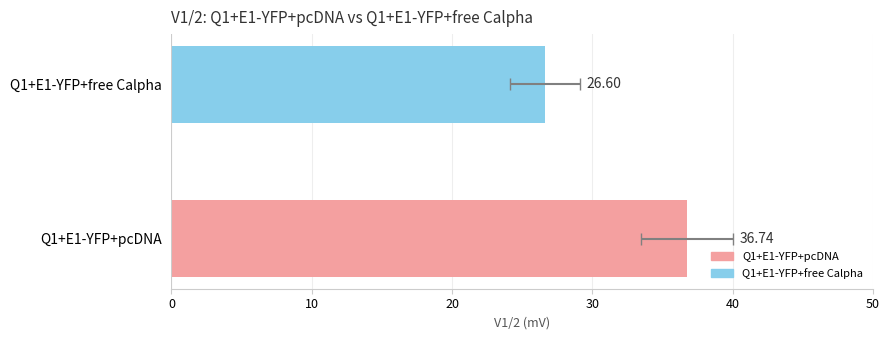

Are the bars horizontal?

Yes